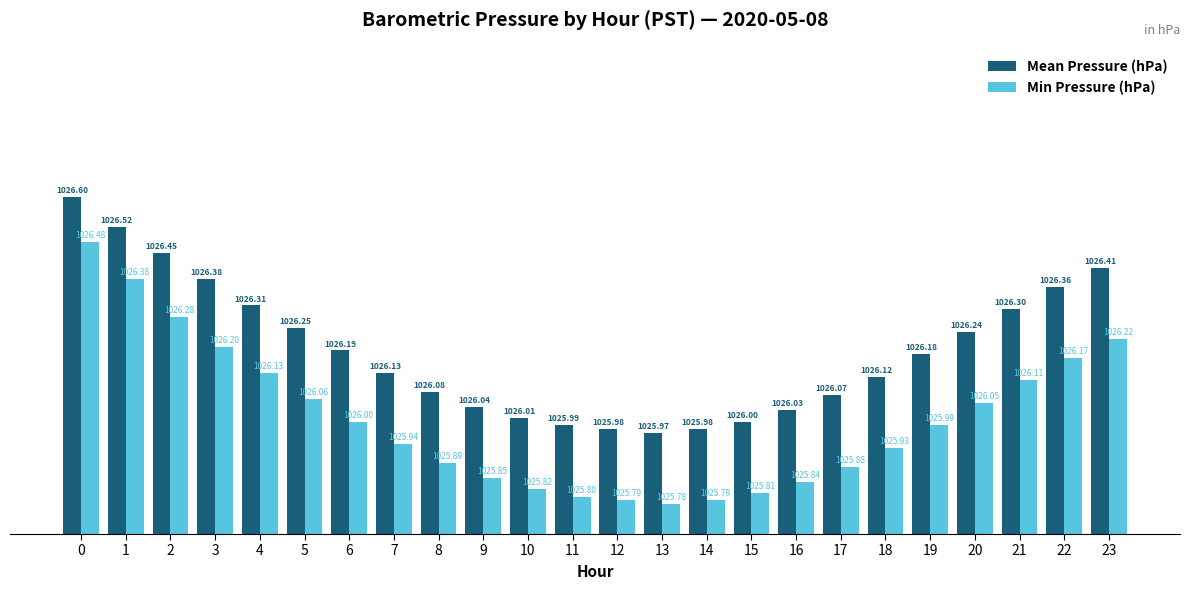

What is the difference between the maximum and minimum values in the Min Pressure (hPa) series?

0.7